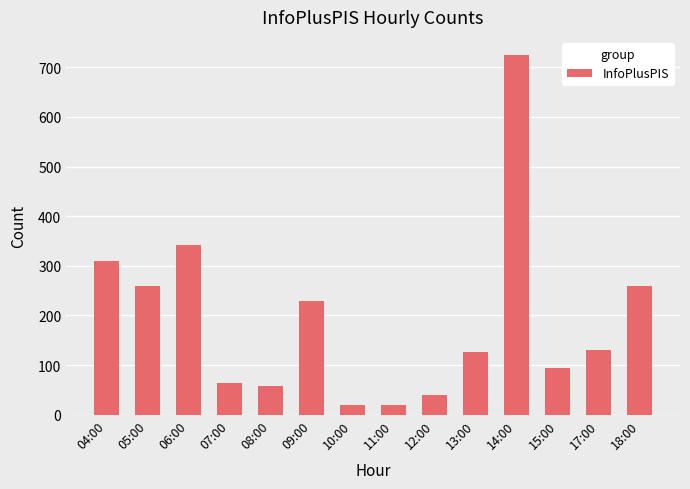

What is the sum of the values at 11:00 and 07:00?

84